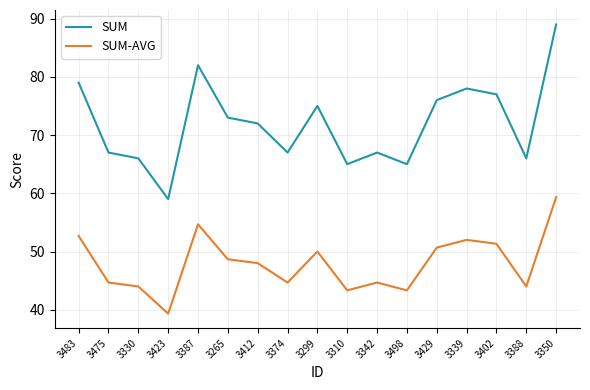

At how many categories does at least one series exceed 43?

17